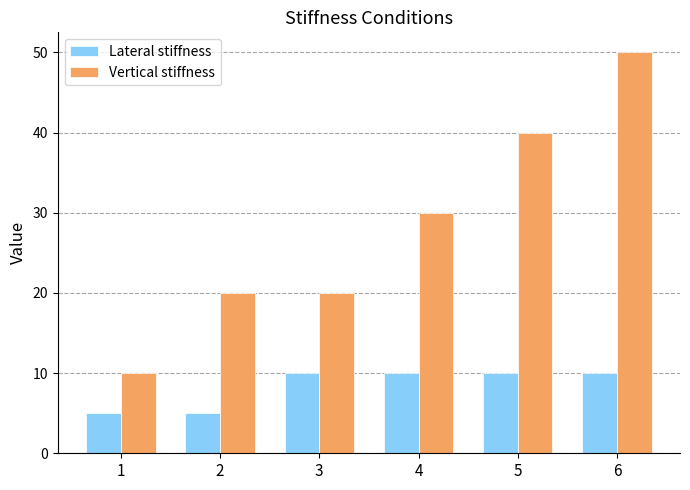

Are the bars grouped side by side (vs. stacked)?

Yes